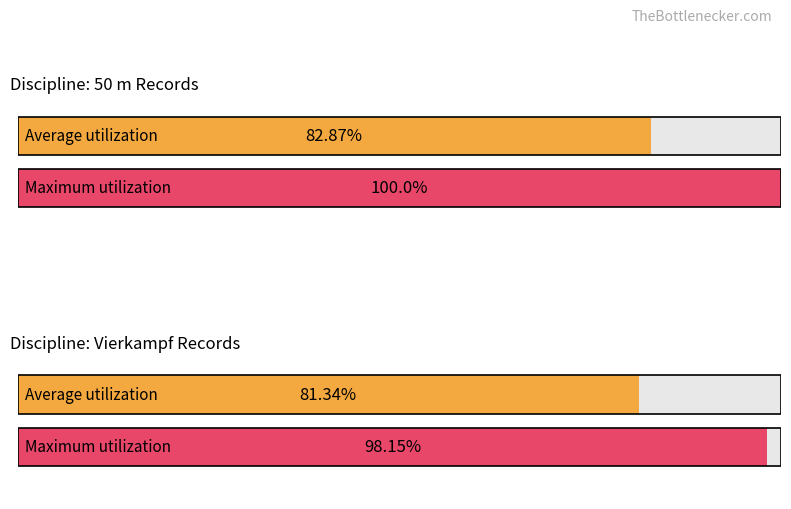

Rank the series by their maximum value, from highest to lowest.

Maximum utilization, Average utilization